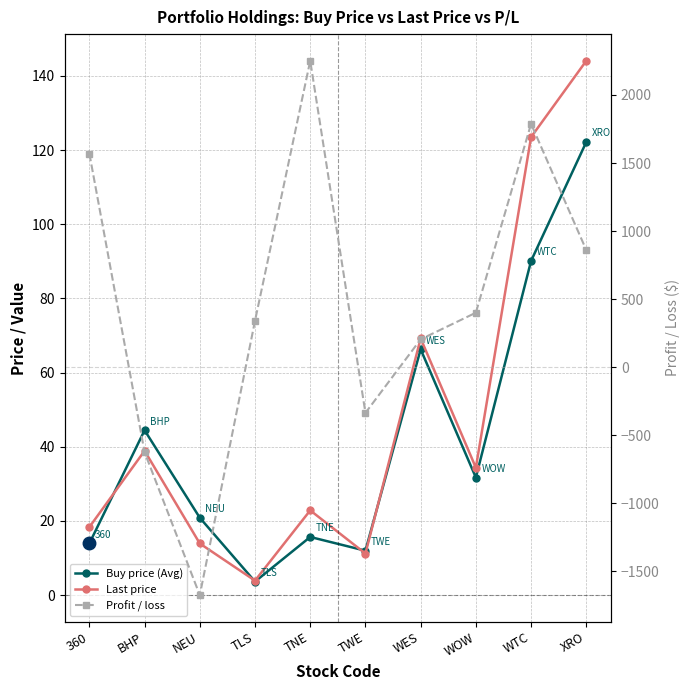

At which category does the chart reach its minimum across all series?

NEU